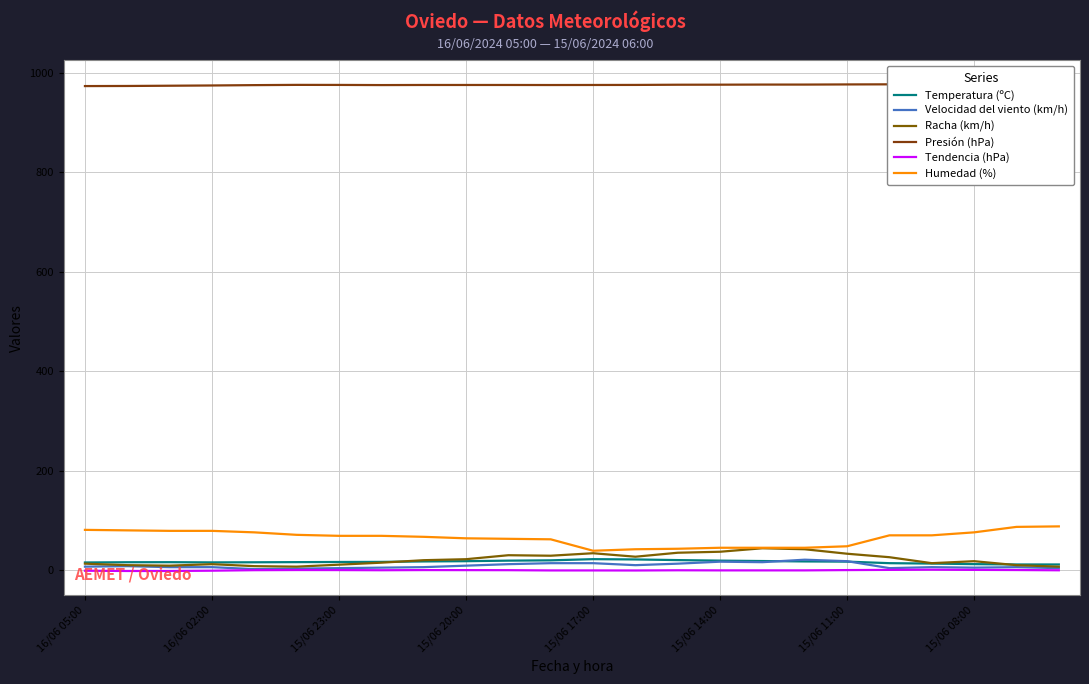

What is the smallest value displayed?

-1.7